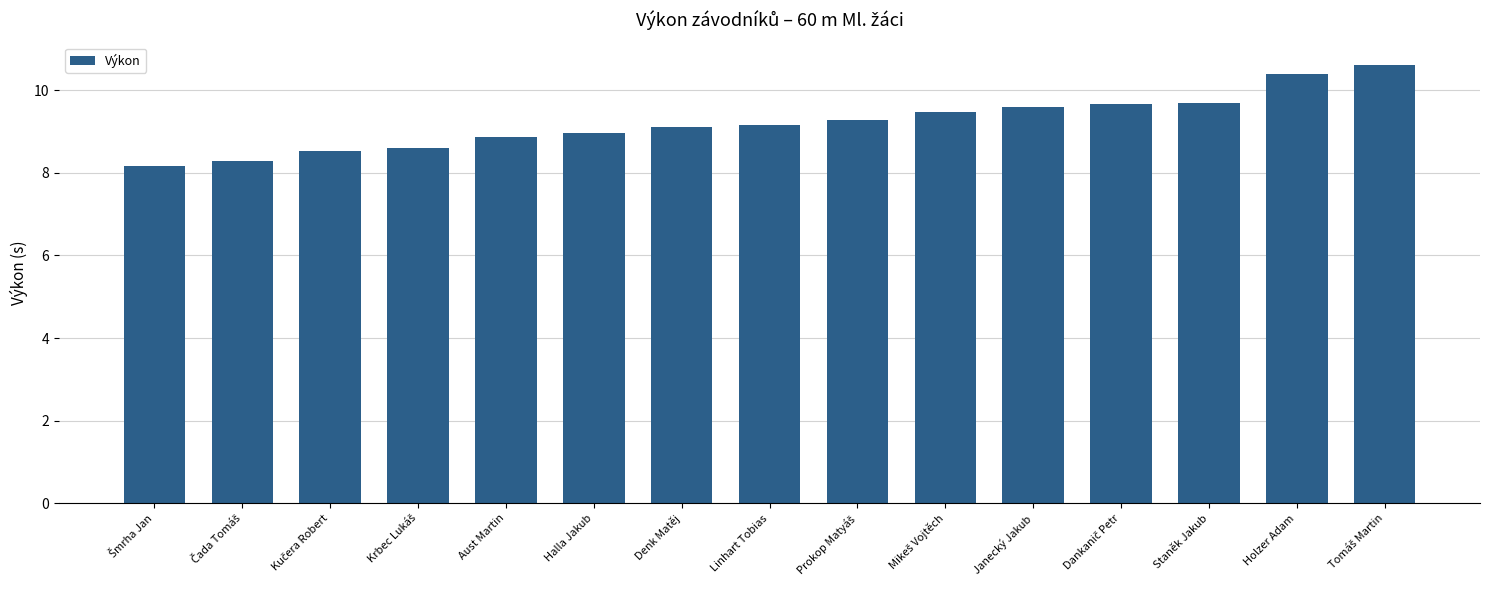

Approximately how many times larger is the value at Holzer Adam compared to Denk Matěj?

1.1